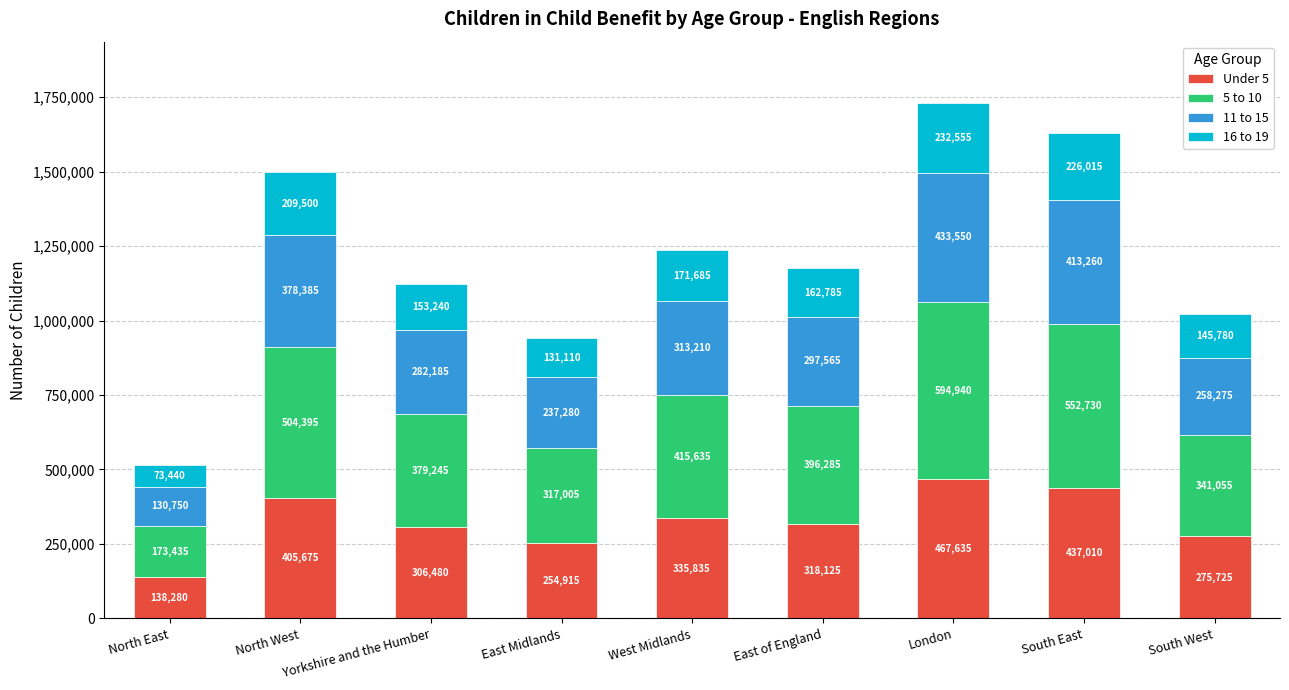

Where does the Under 5 series first go above 318125?

North West